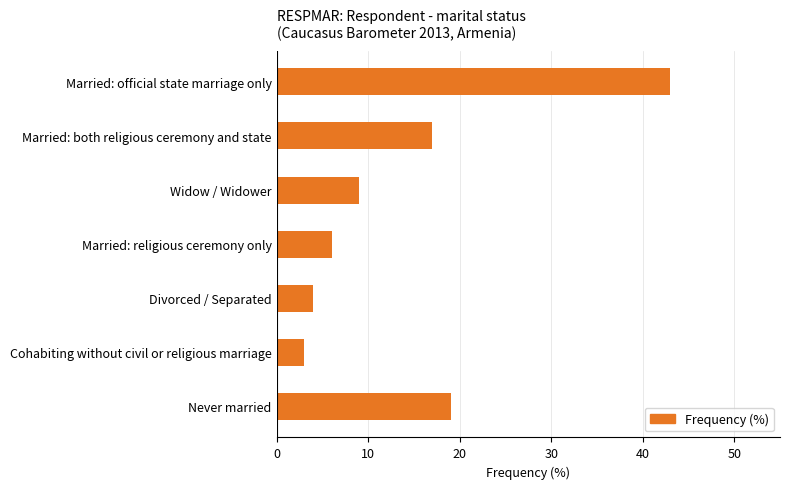

At which label is the value closest to 23?

Never married